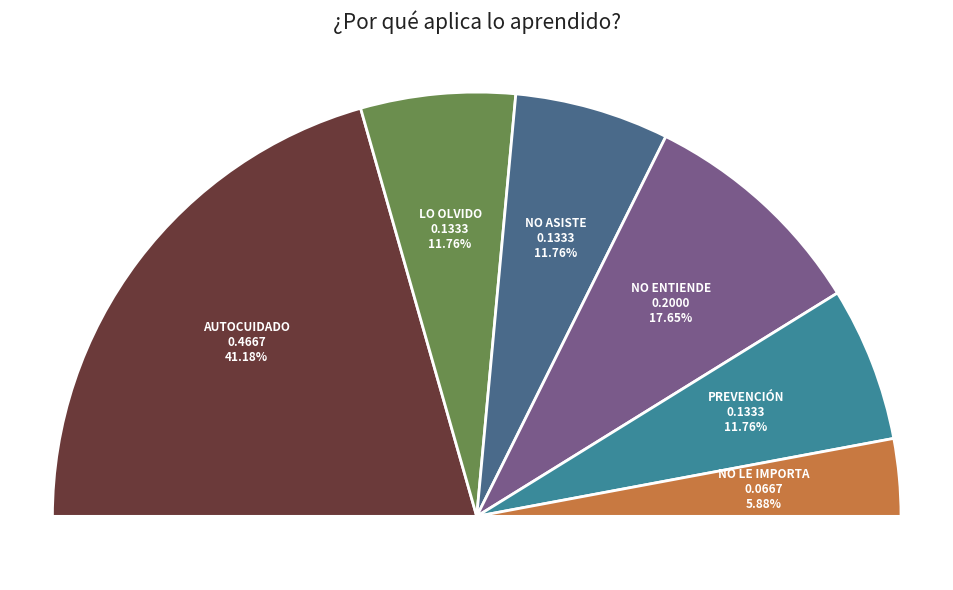

Does Prevención account for over 50% of the chart?

No